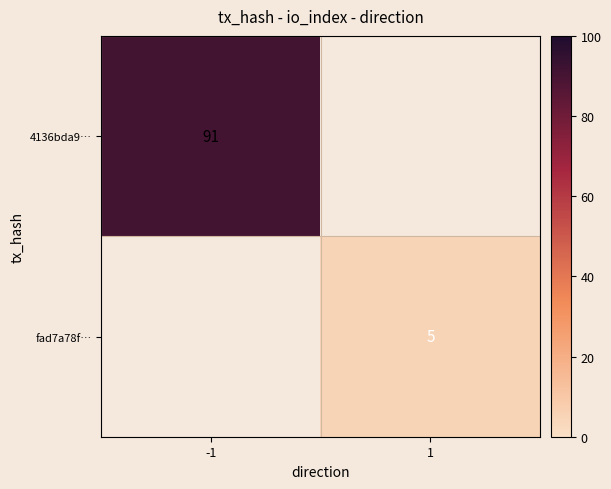

The value of 4136bda9… at -1 is 129. True or false?

False